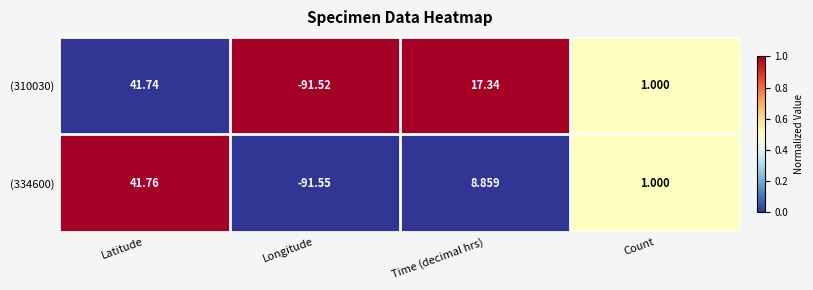

How many distinct data groups are displayed?

2